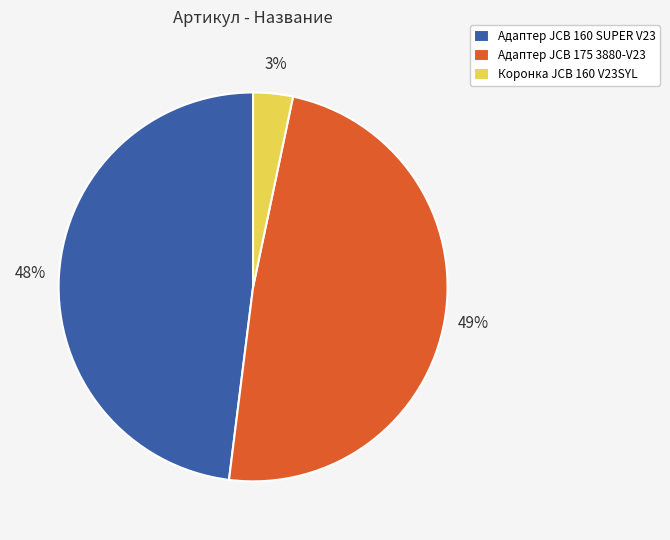

To the nearest percent, what percentage of the pie is Коронка JCB 160 V23SYL?

3%